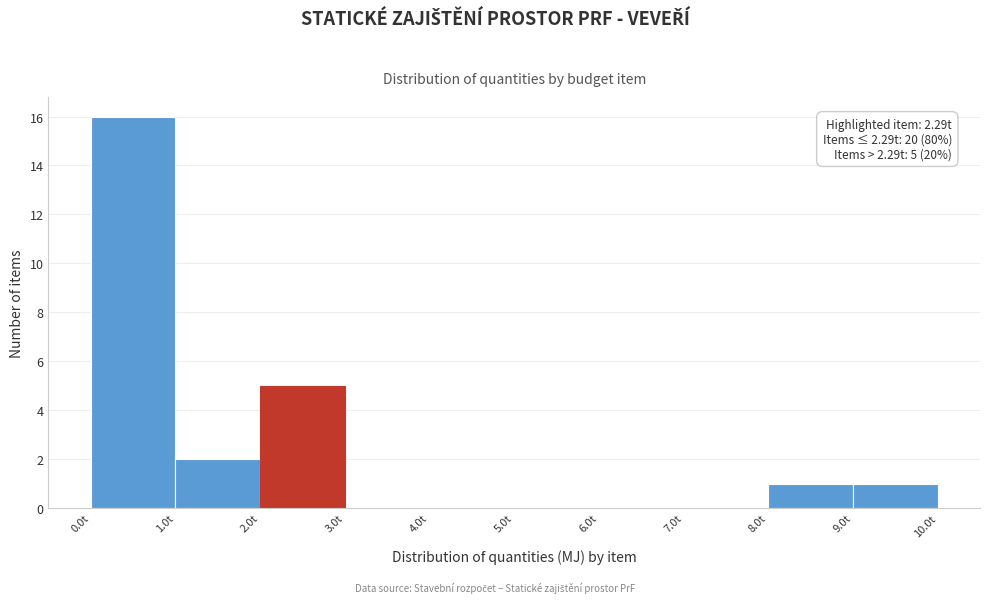

Which range on the x-axis has the tallest bar?

0 to 1